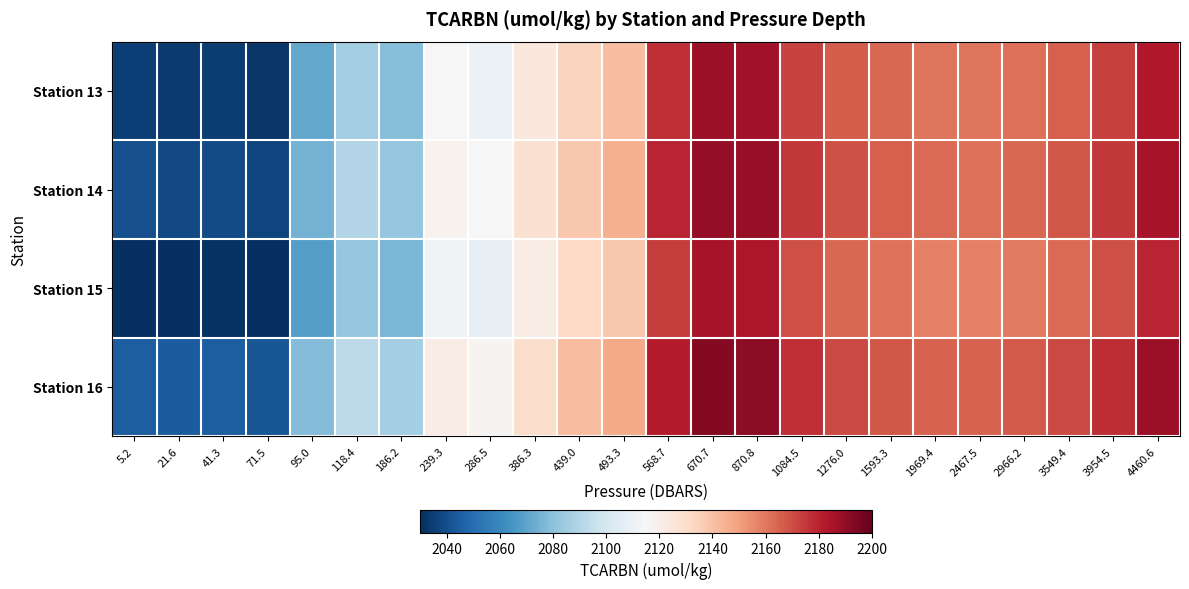

What is the maximum value shown in the chart?

2193.0